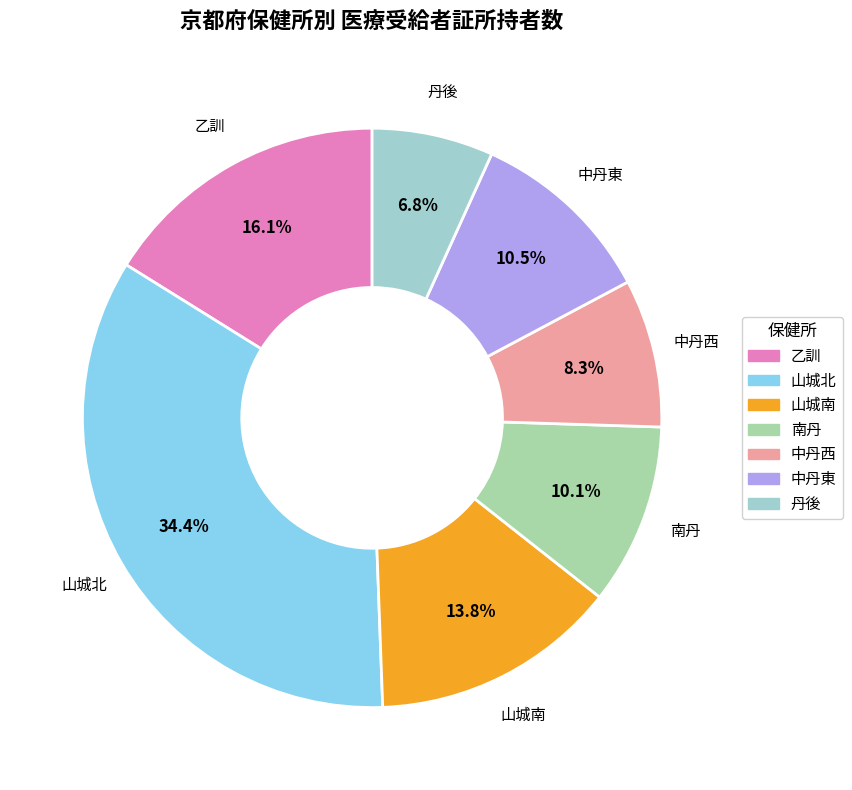

Is the sum of 丹後 and 山城北 greater than half?

No